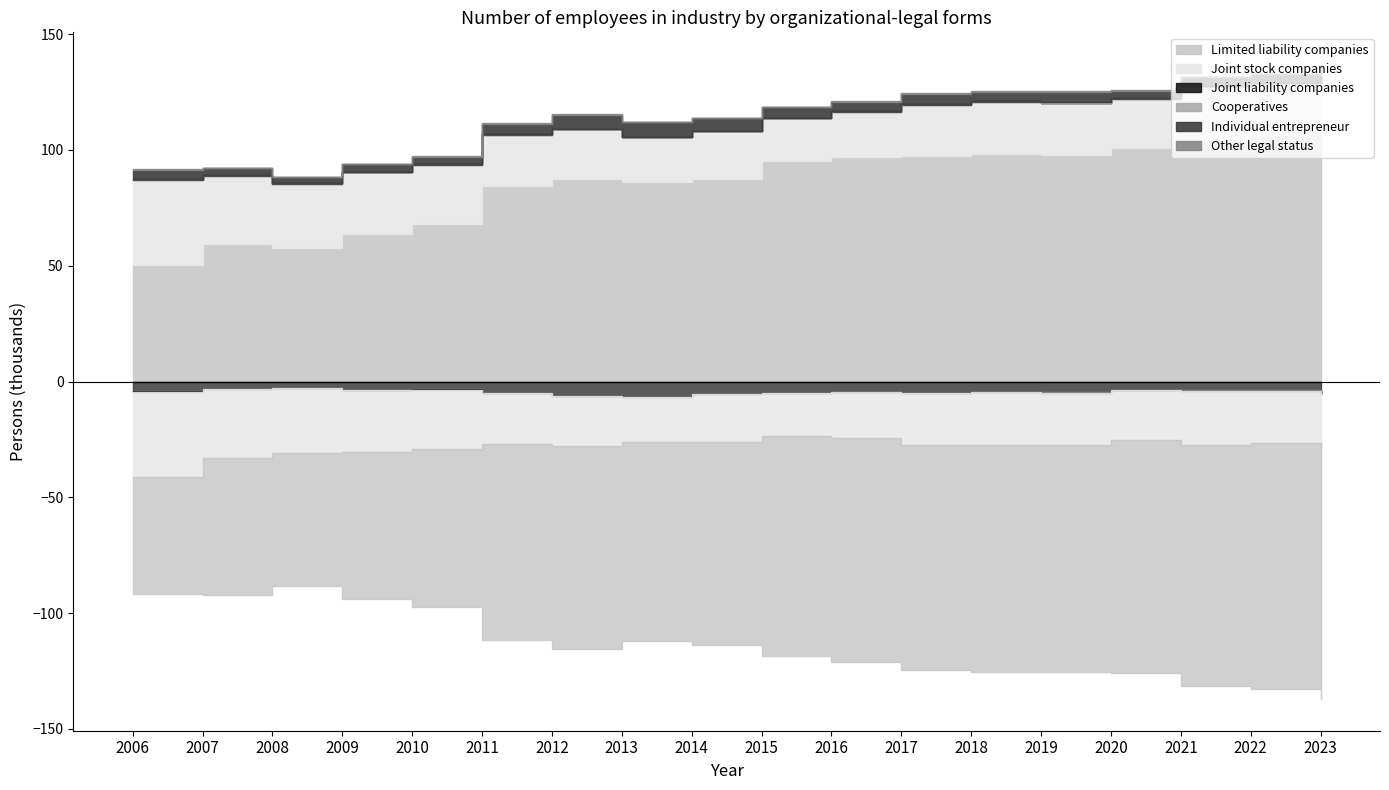

Between 2019 and 2023, which is larger?

2023